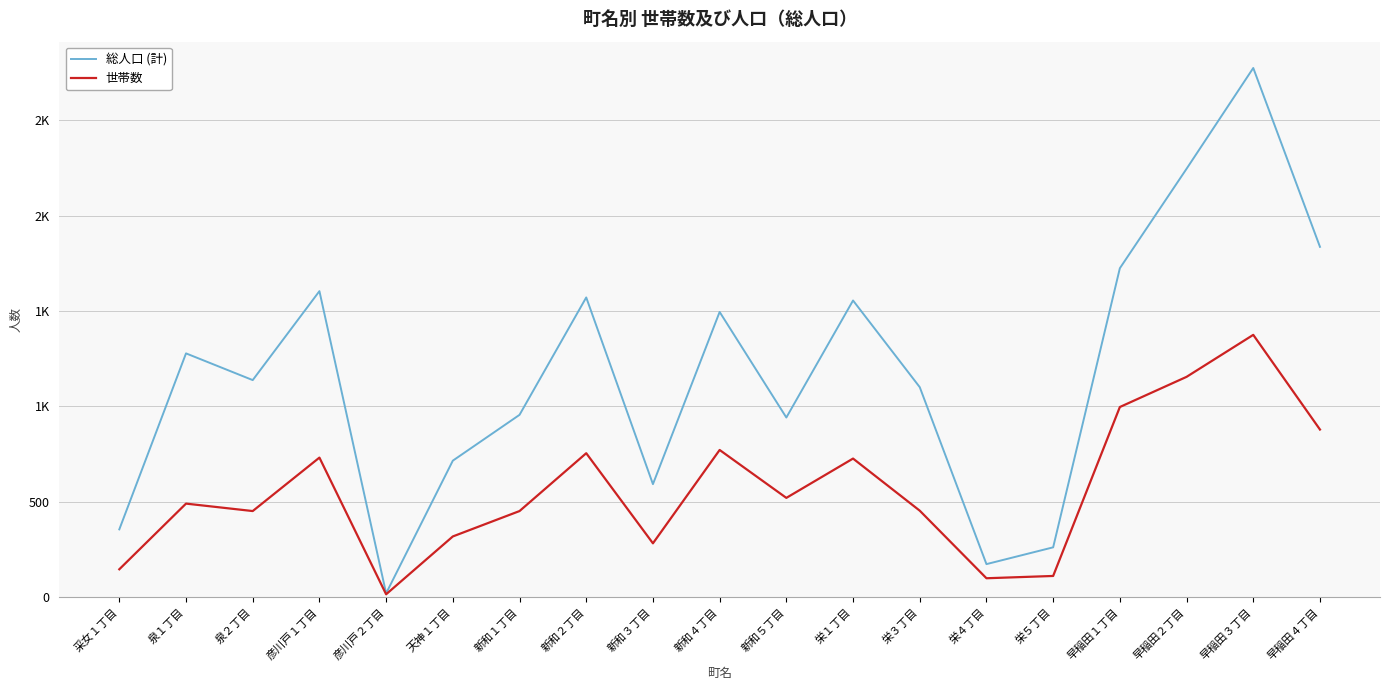

True or false: 総人口 (計) has a value of 2538 at 早稲田１丁目.

False